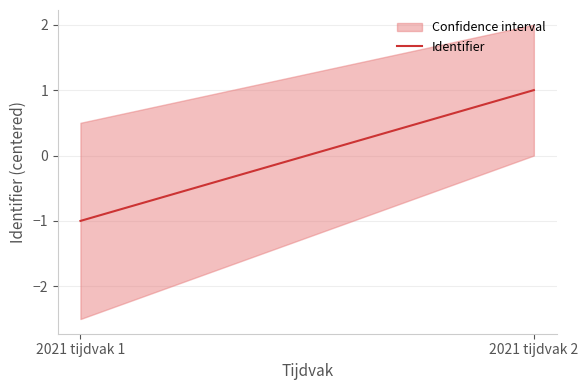

List the labels in order of value, smallest first.

2021 tijdvak 1, 2021 tijdvak 2